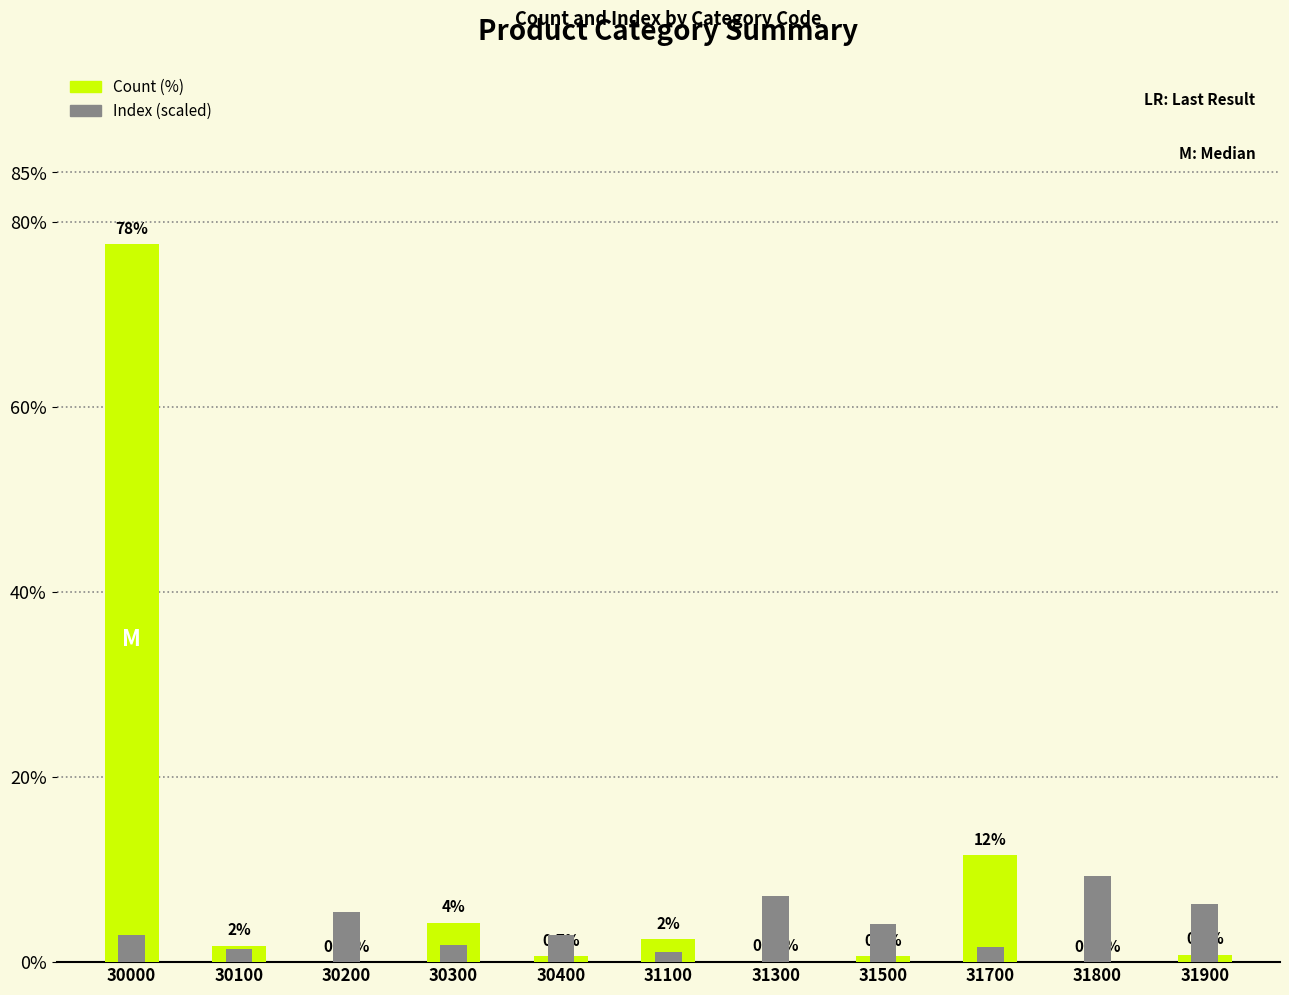

What is the approximate value of Index (scaled) at 31900?

6.3